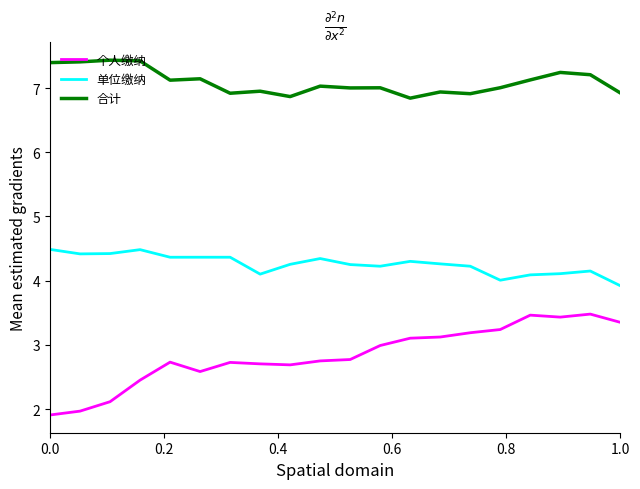

Which series has the widest spread of values?

个人缴纳